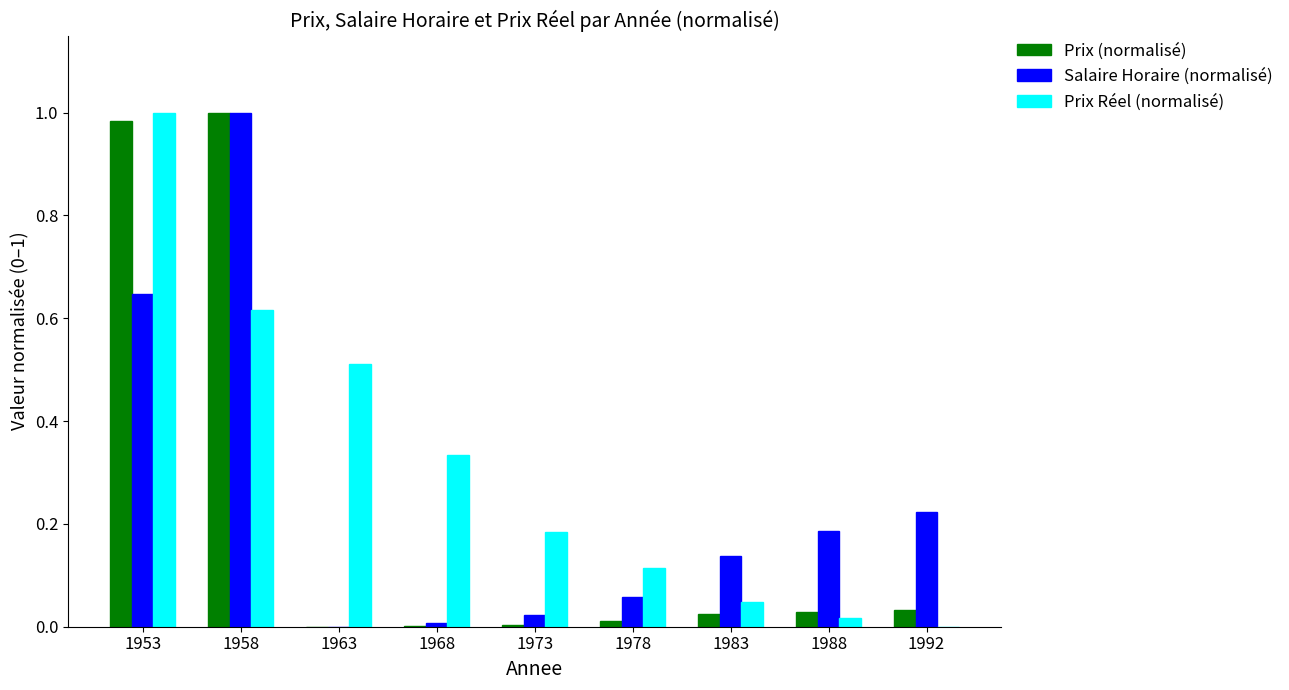

True or false: Prix (normalisé) has a value of 1.4 at 1958.

False